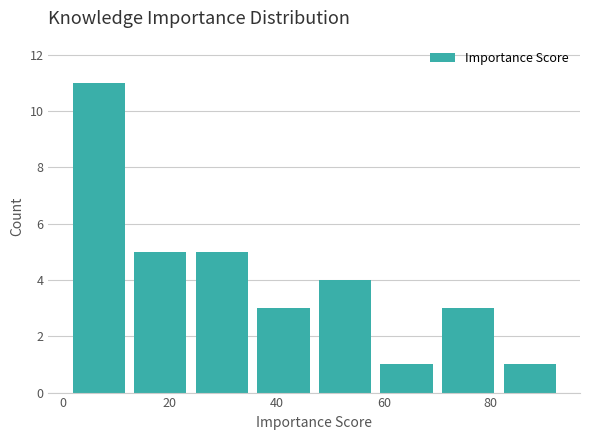

Which range on the x-axis has the tallest bar?

1.0 to 12.5